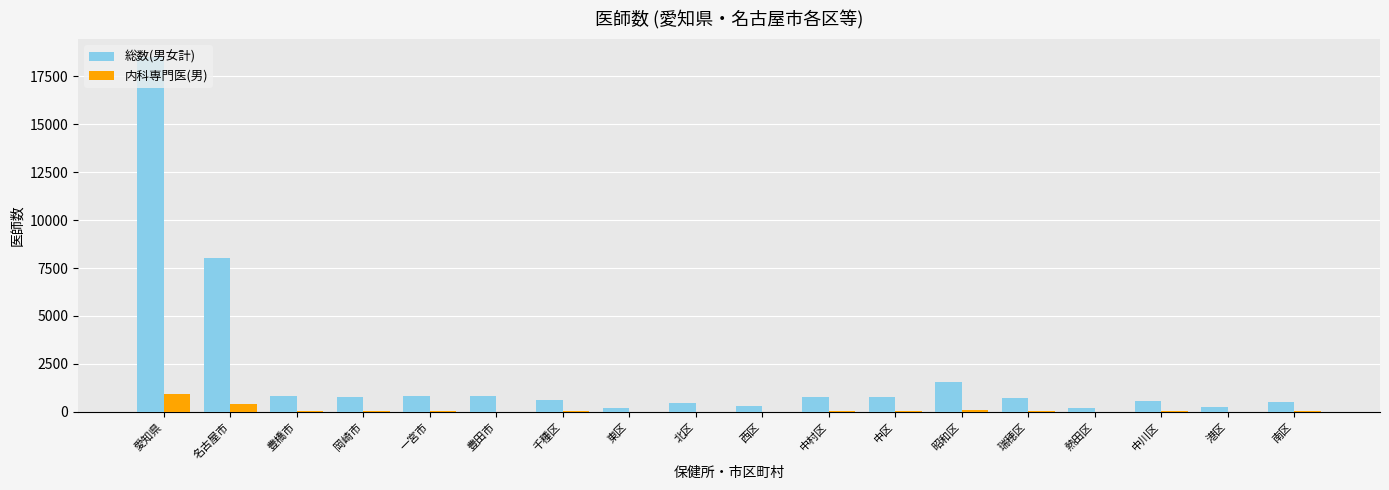

What is the sum of all 内科専門医(男) values?

1862